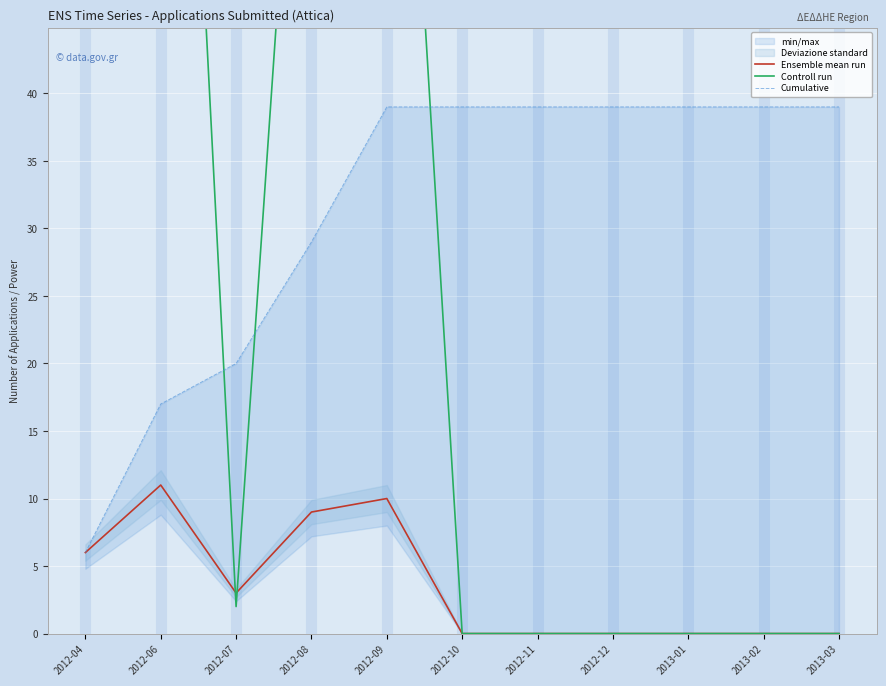

How many lines are shown in the chart?

3